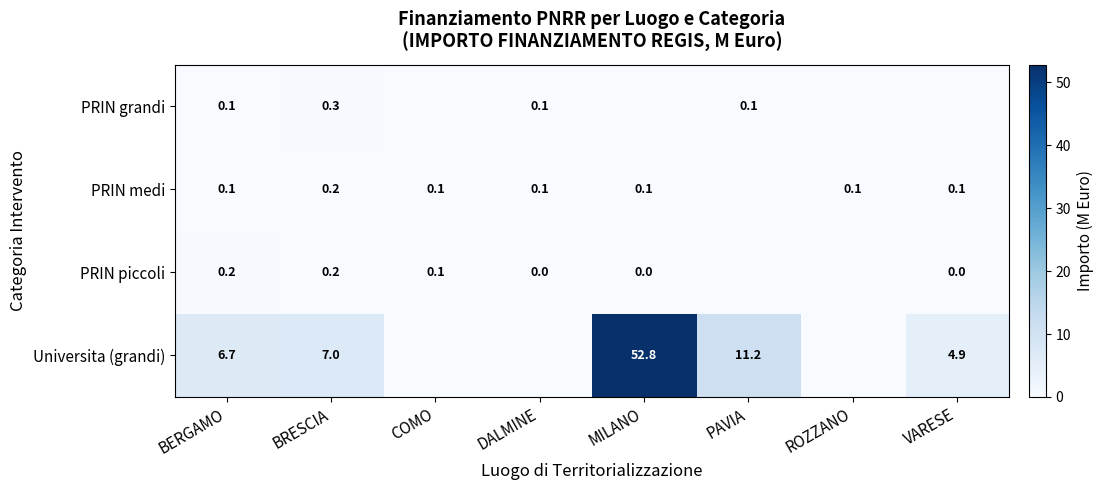

The PRIN grandi series shows 0.1 at BERGAMO. True or false?

True